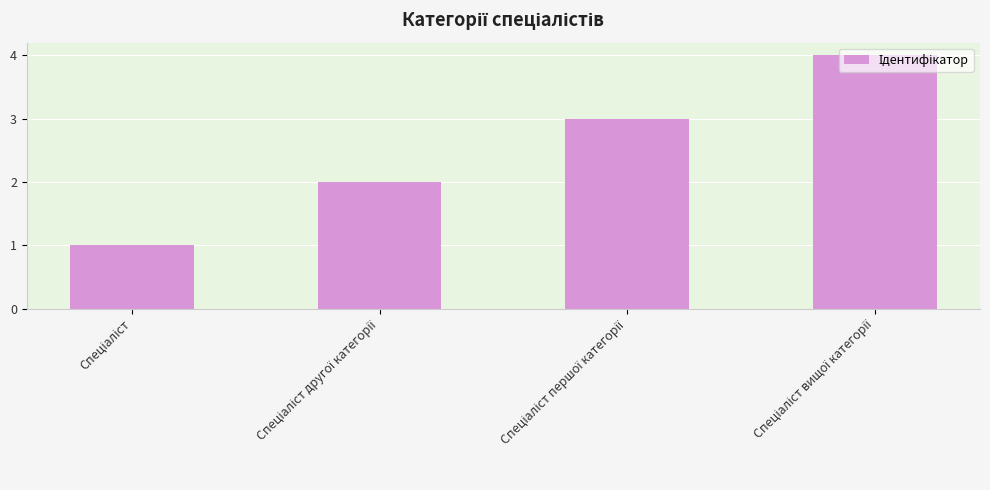

Does the chart contain any negative values?

No